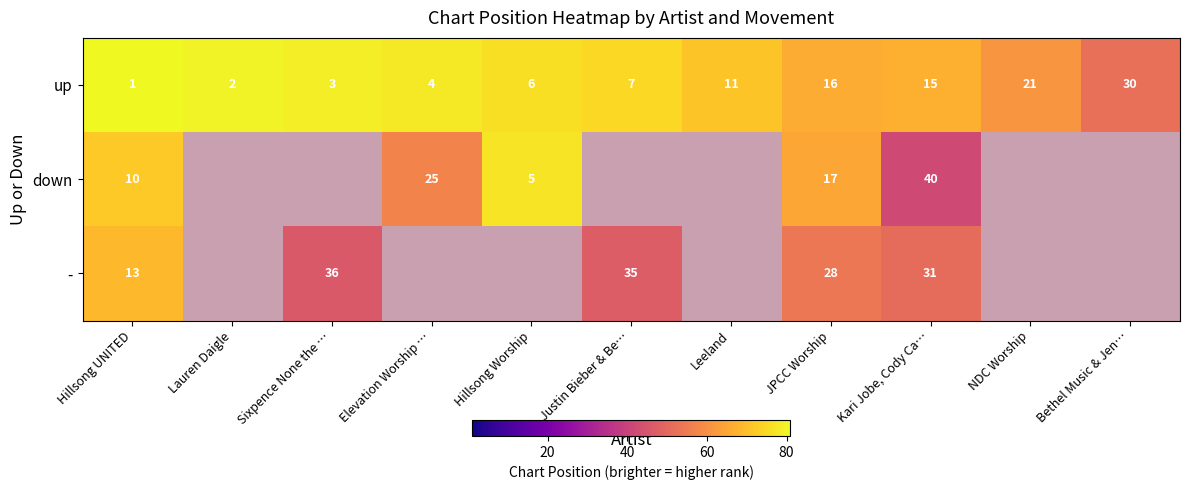

Which category has the highest value across all series?

Hillsong UNITED